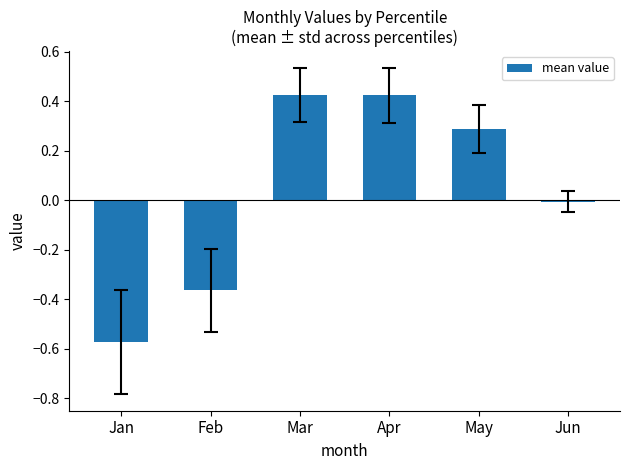

What value does the data have at May?

0.3